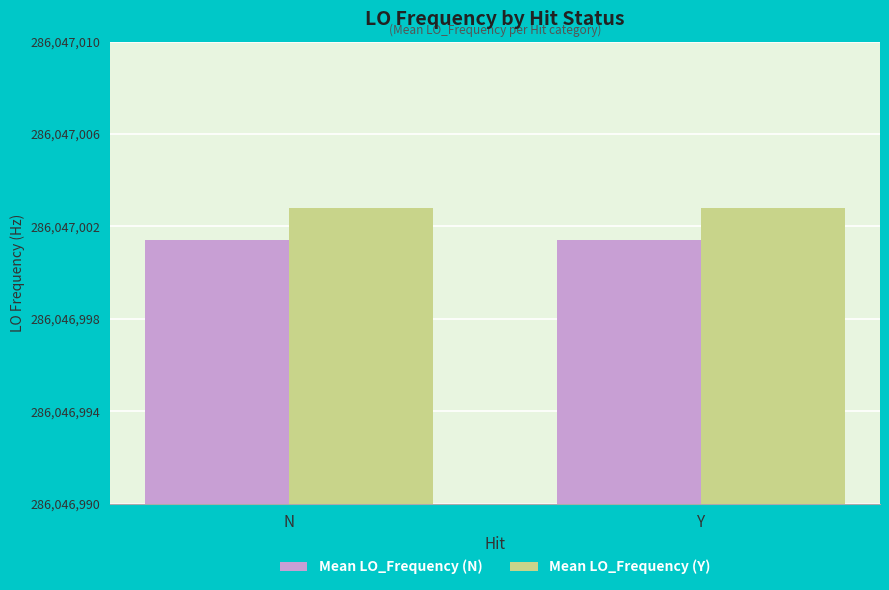

The value of Mean LO_Frequency (N) at N is 11.4. True or false?

True